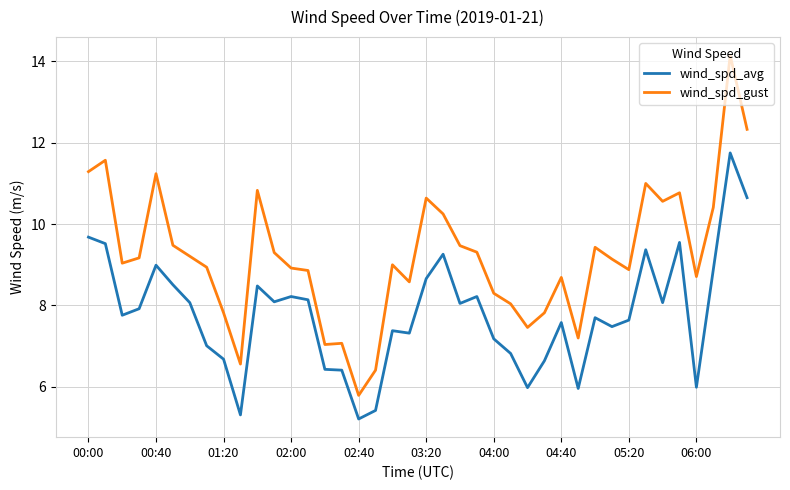

Rank the series by their maximum value, from lowest to highest.

wind_spd_avg, wind_spd_gust